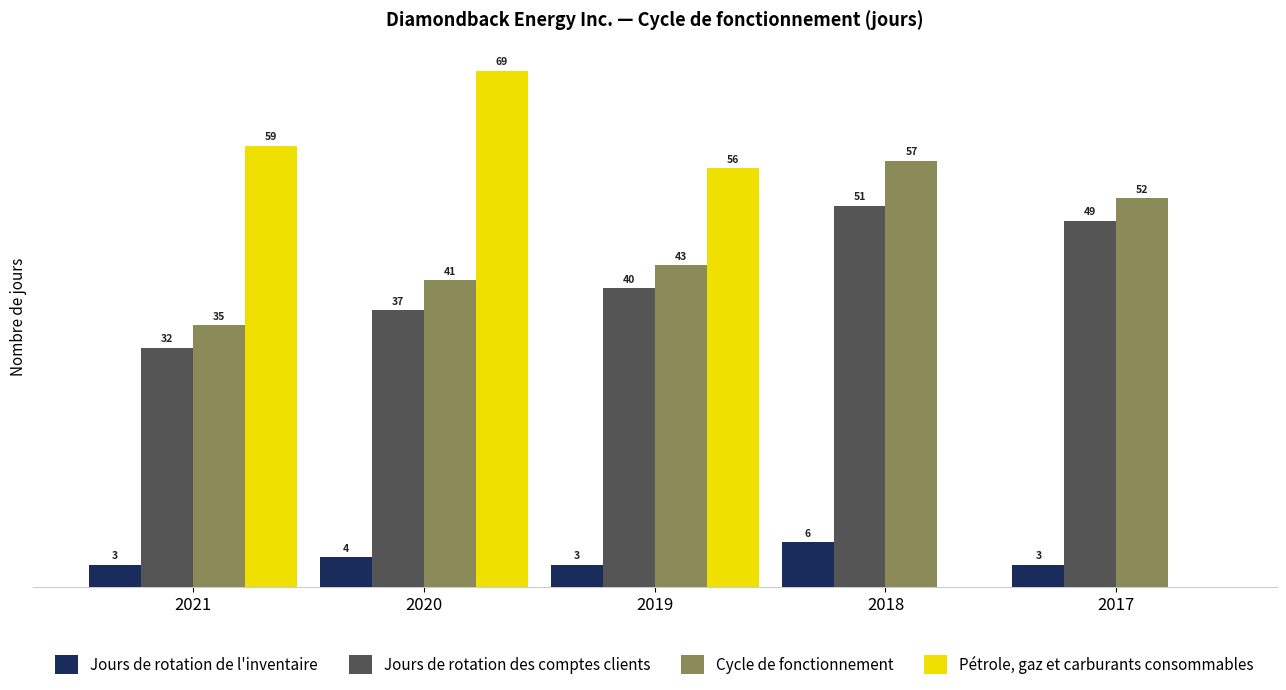

Which series has the largest total across all categories?

Cycle de fonctionnement